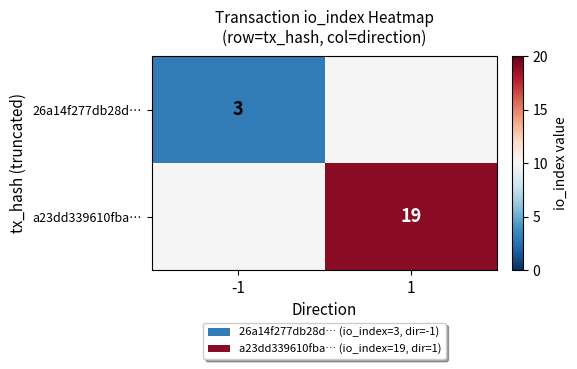

The value of 26a14f277db28d… at -1 is 3. True or false?

True